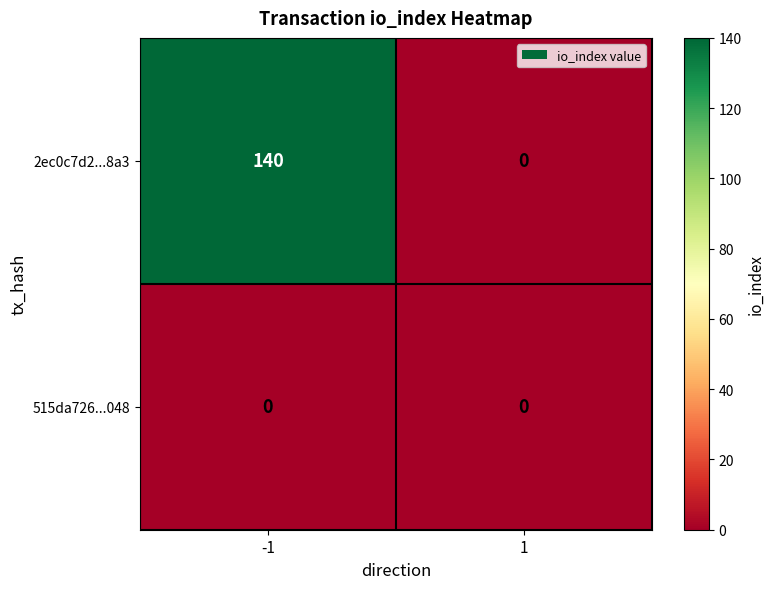

Reading right to left, transcribe all the data shown in this chart.

2ec0c7d2...8a3: 1=0	-1=140
515da726...048: 1=0	-1=0